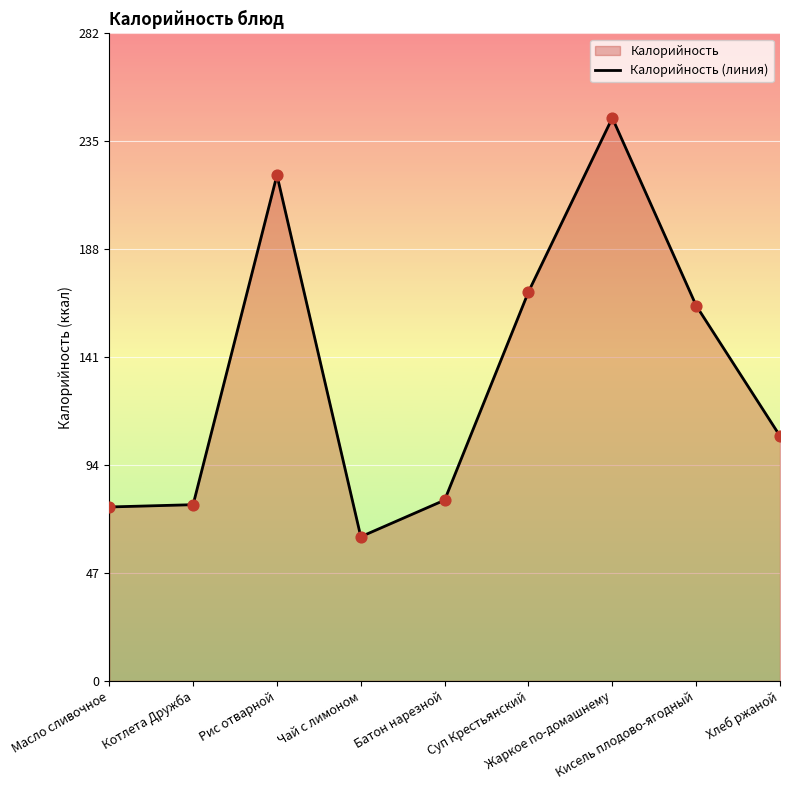

What is the change in value from Кисель плодово-ягодный to Хлеб ржаной?

-57